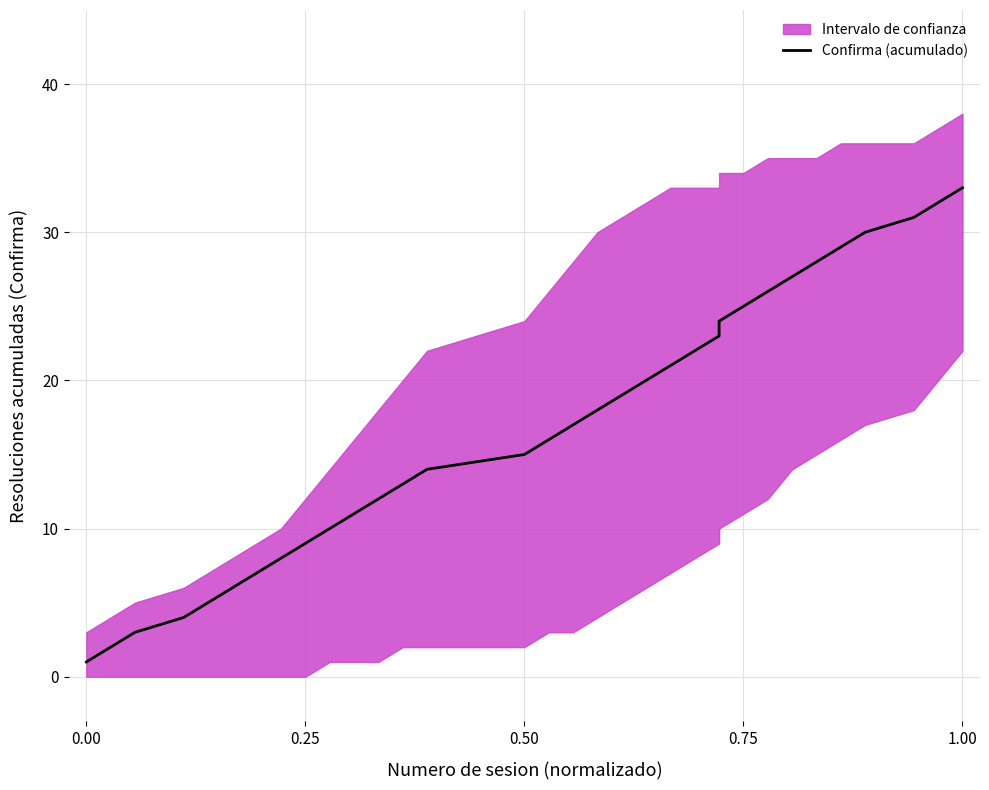

What is the difference between the maximum and minimum values?

32